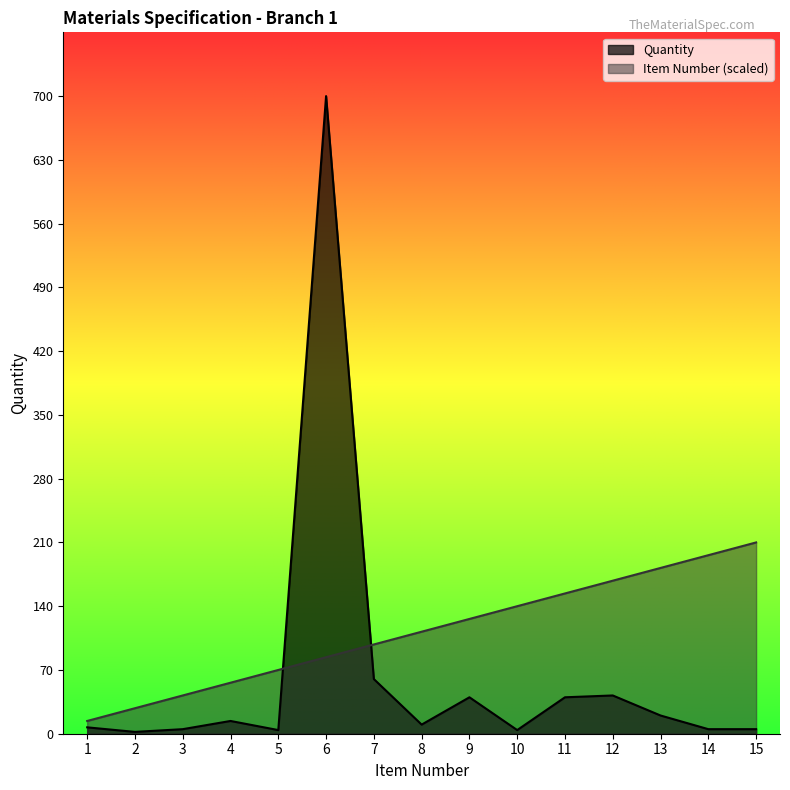

How many intersections are there between Quantity and Item Number?

2